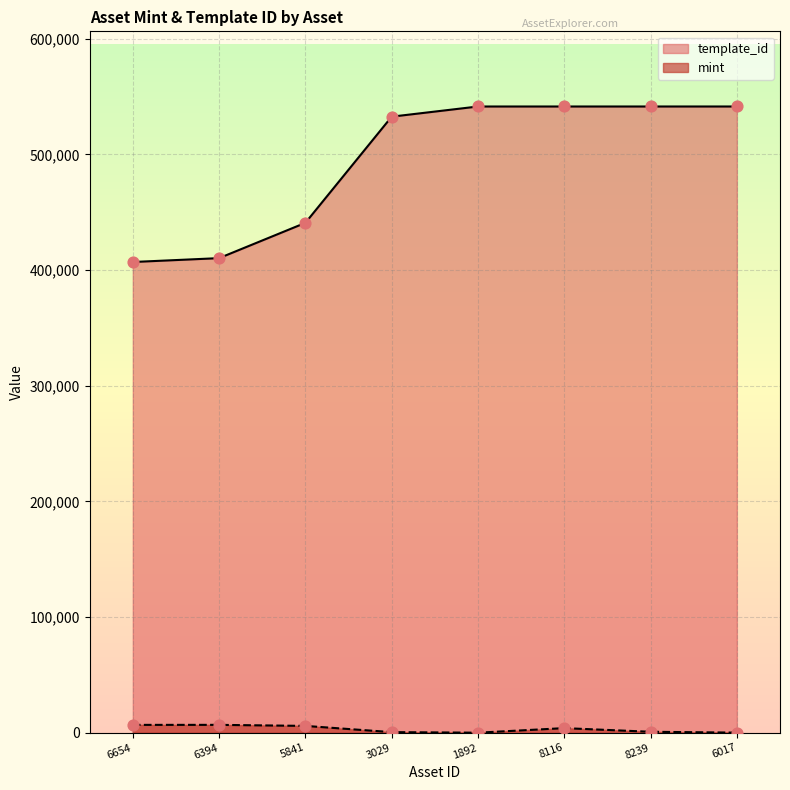

Which series has the widest spread of Y values?

template_id